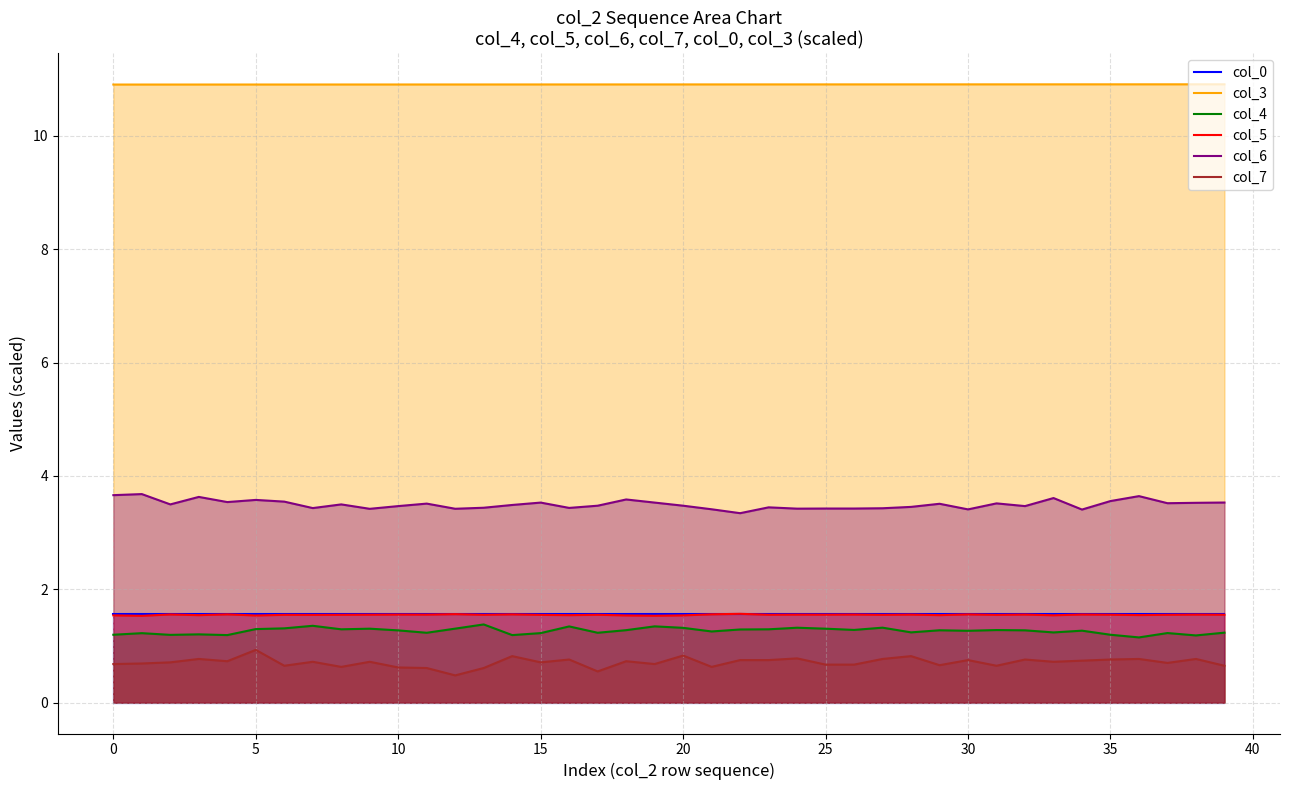

What is the difference between the maximum and minimum values in the col_4 series?

0.2